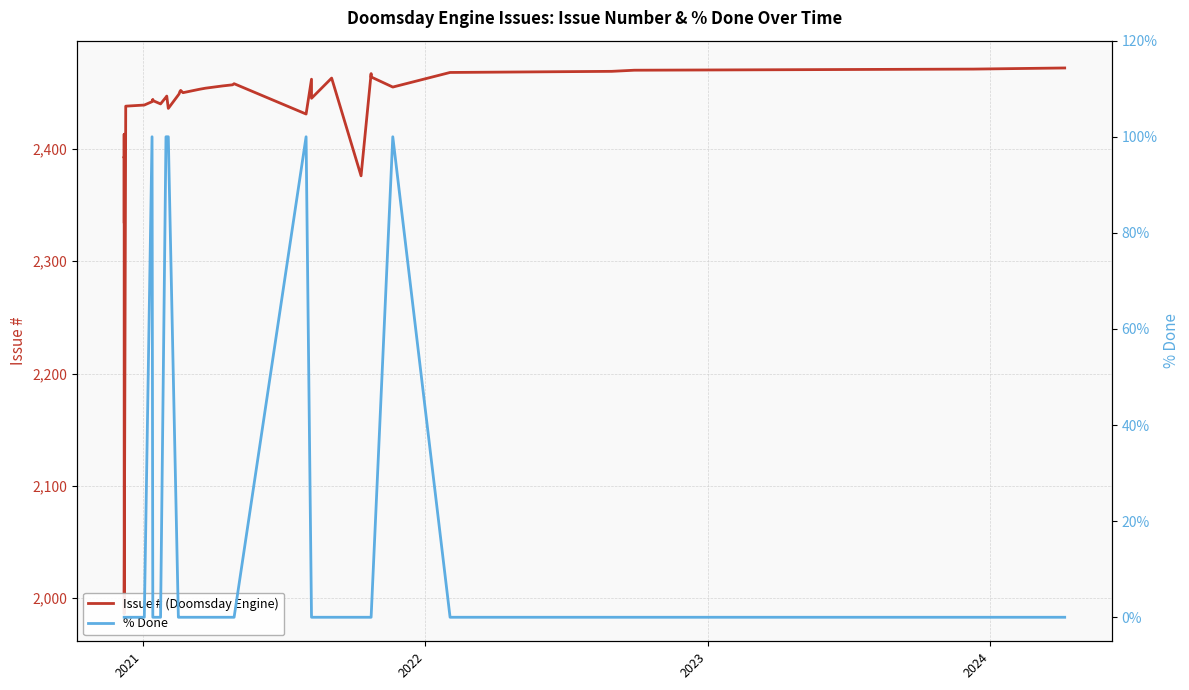

What are all the series names shown in the legend?

Issue # (Doomsday Engine), % Done